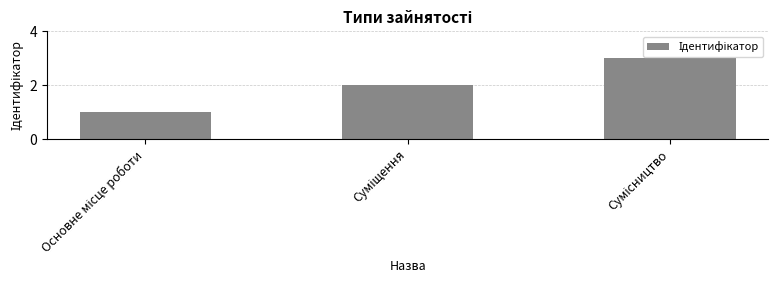

Reading left to right, extract all data points from this chart.

1	2	3